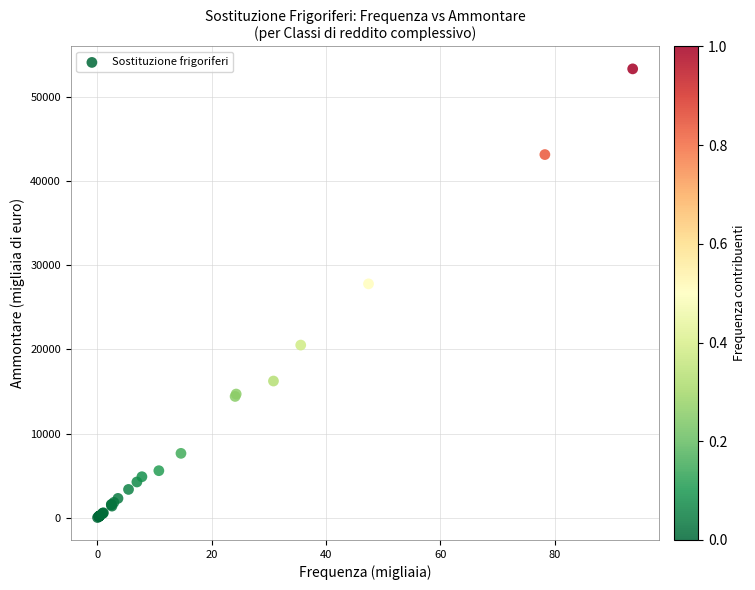

What Y value in the scatter plot is closest to 26688?

27800